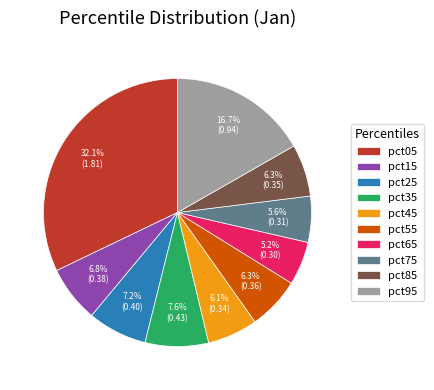

To the nearest percent, what is the average slice percentage?

10%